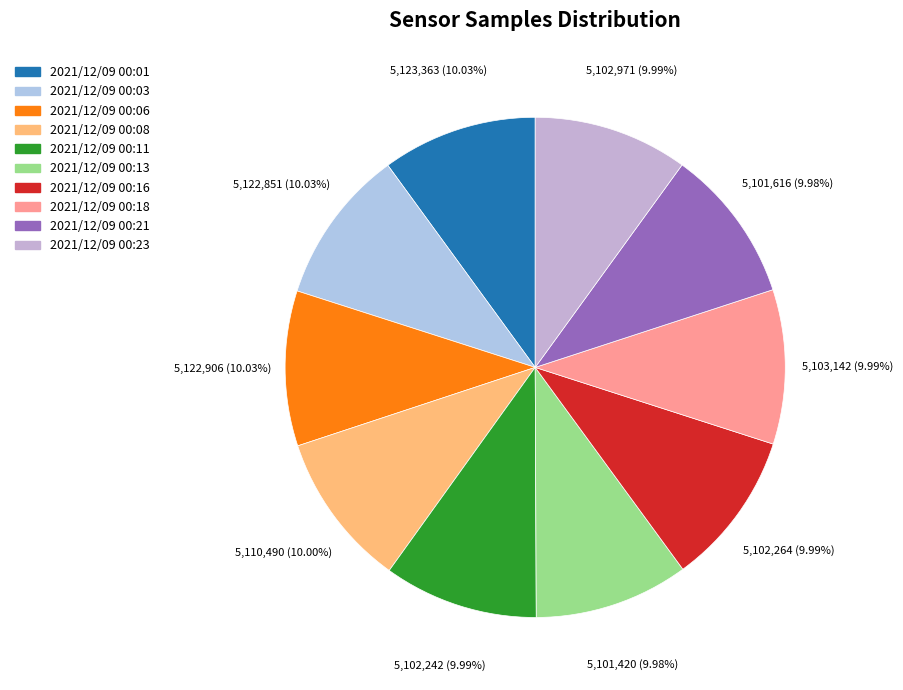

Is there any slice that represents more than half of the pie?

No